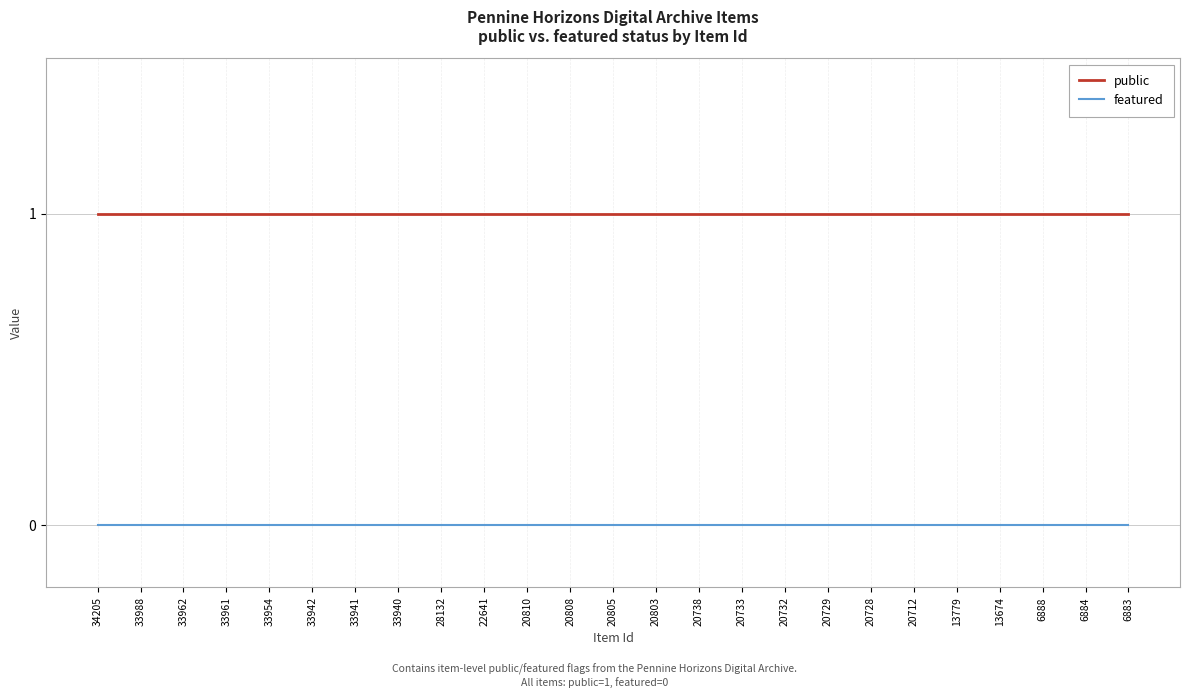

Reading left to right, what are all the values shown in this chart?

public: 34205=1	33988=1	33962=1	33961=1	33954=1	33942=1	33941=1	33940=1	28132=1	22641=1	20810=1	20808=1	20805=1	20803=1	20738=1	20733=1	20732=1	20729=1	20728=1	20712=1	13779=1	13674=1	6888=1	6884=1	6883=1
featured: 34205=0	33988=0	33962=0	33961=0	33954=0	33942=0	33941=0	33940=0	28132=0	22641=0	20810=0	20808=0	20805=0	20803=0	20738=0	20733=0	20732=0	20729=0	20728=0	20712=0	13779=0	13674=0	6888=0	6884=0	6883=0